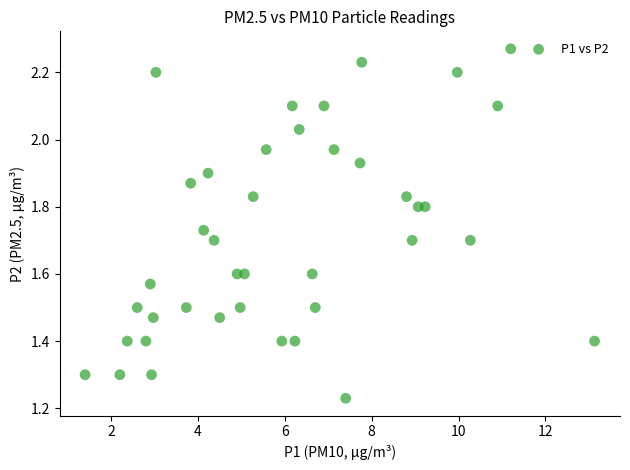

What is the range of Y values (max minus min)?

1.0